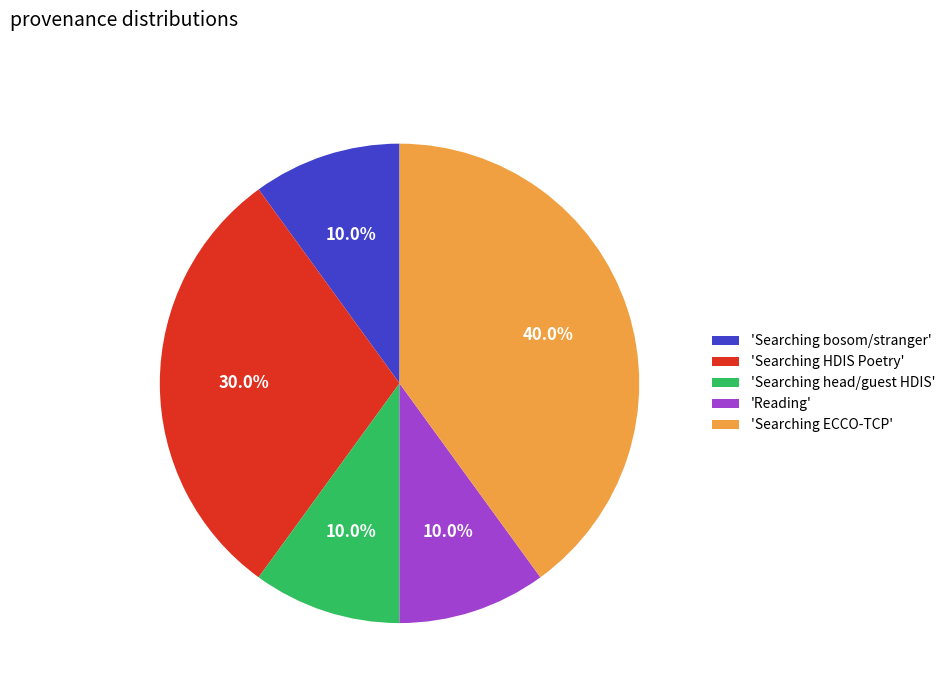

Does any single category account for the majority?

No